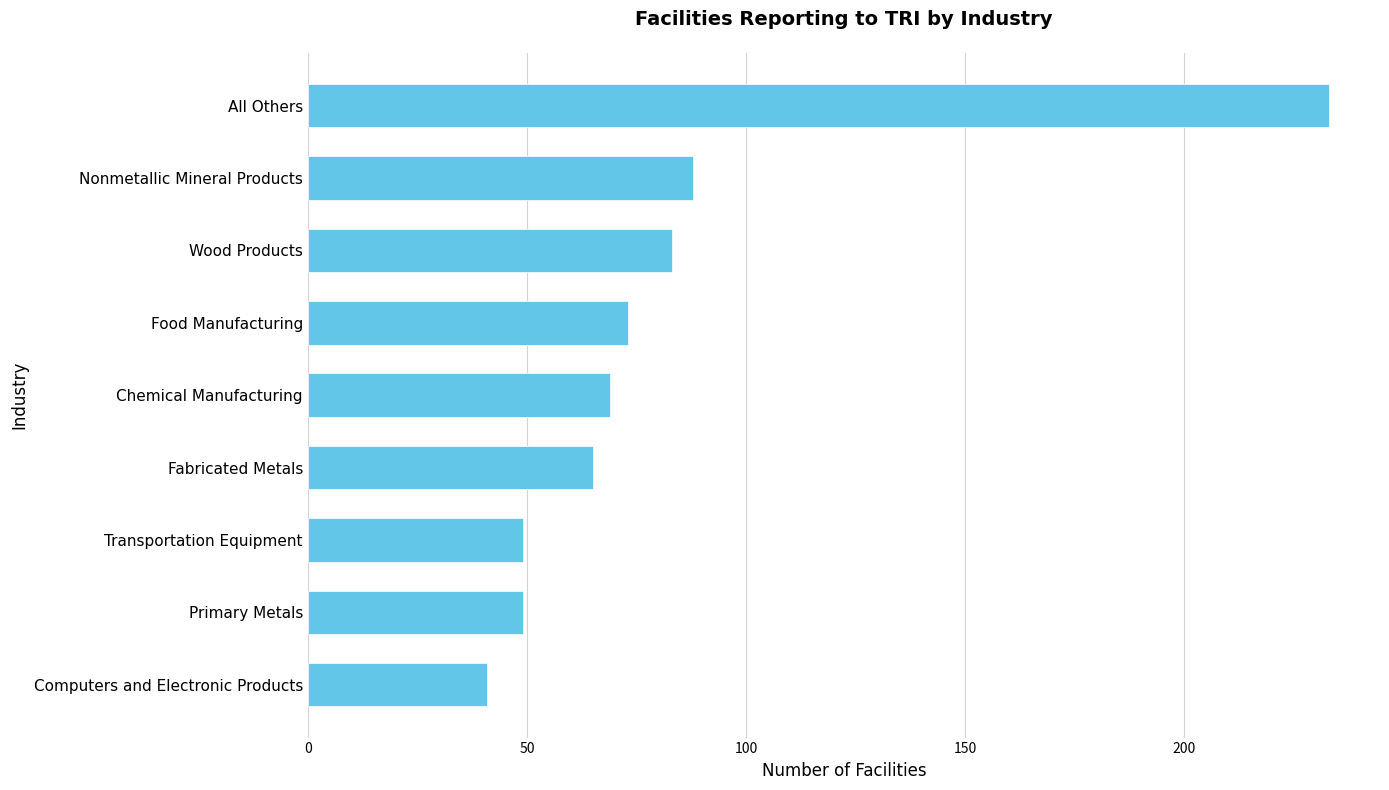

What is the change in value from Transportation Equipment to Food Manufacturing?

+24